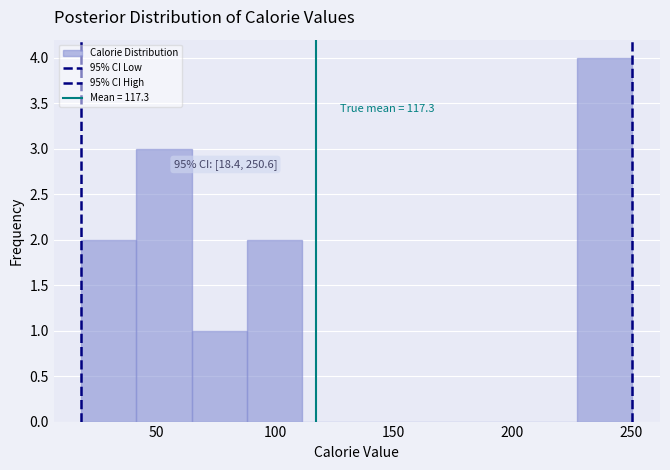

Over which range of the x-axis is the bar tallest?

225 to 250